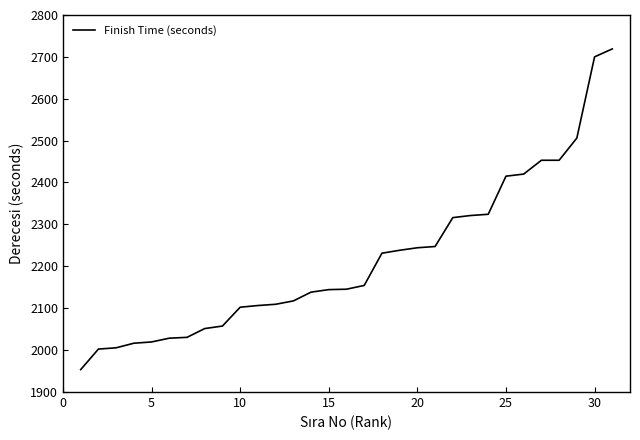

What is the difference between the maximum and minimum values?

766